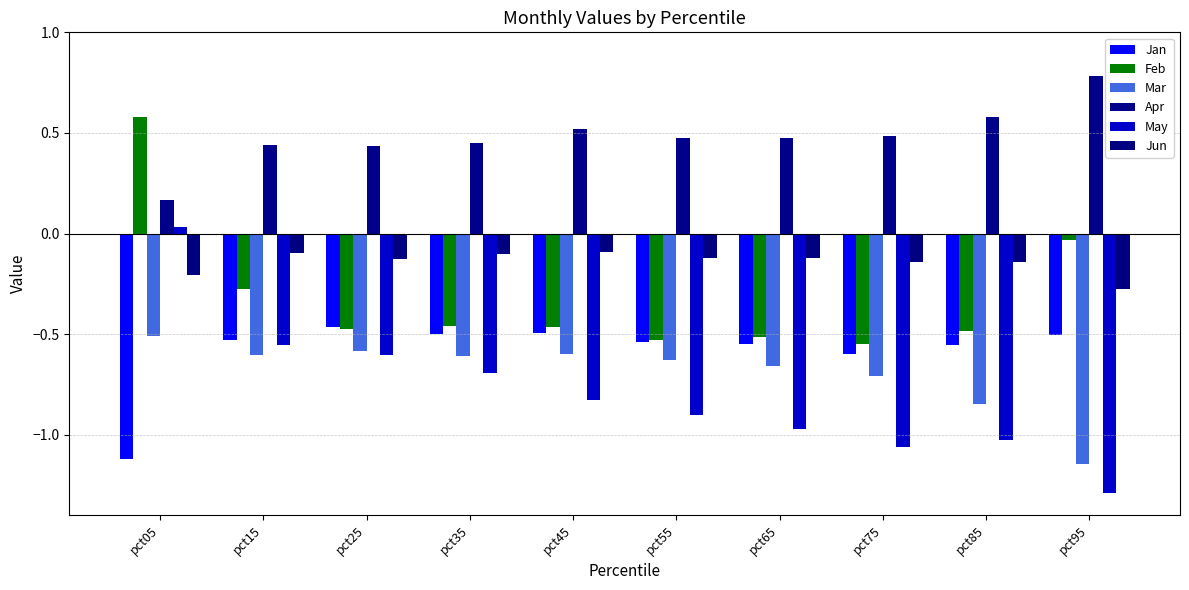

What is the sum of all Mar values?

-6.9